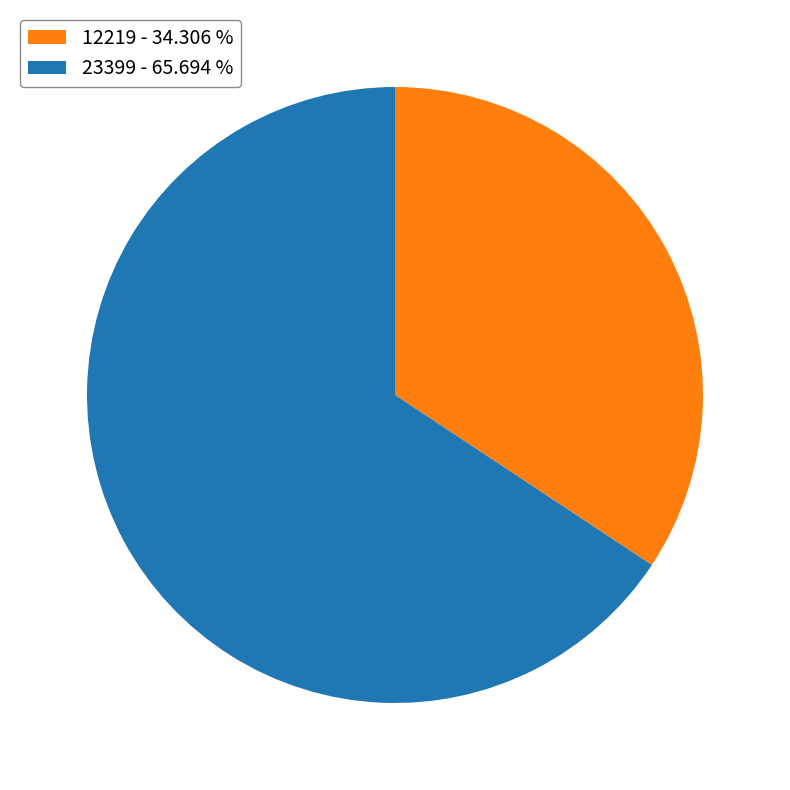

Is the sum of 23399 and 12219 greater than half?

Yes